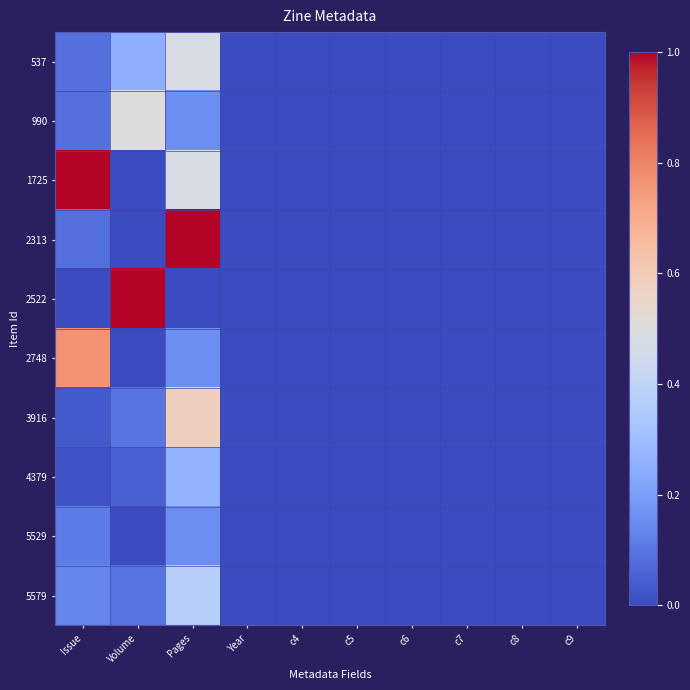

Reading right to left, what are all the values shown in this chart?

537: c9=0.0	c8=0.0	c7=0.0	c6=0.0	c5=0.0	c4=0.0	Year=0.0	Pages=0.5	Volume=0.2	Issue=0.1
990: c9=0.0	c8=0.0	c7=0.0	c6=0.0	c5=0.0	c4=0.0	Year=0.0	Pages=0.2	Volume=0.5	Issue=0.1
1725: c9=0.0	c8=0.0	c7=0.0	c6=0.0	c5=0.0	c4=0.0	Year=0.0	Pages=0.5	Volume=0.0	Issue=1.0
2313: c9=0.0	c8=0.0	c7=0.0	c6=0.0	c5=0.0	c4=0.0	Year=0.0	Pages=1.0	Volume=0.0	Issue=0.1
2522: c9=0.0	c8=0.0	c7=0.0	c6=0.0	c5=0.0	c4=0.0	Year=0.0	Pages=0.0	Volume=1.0	Issue=0.0
2748: c9=0.0	c8=0.0	c7=0.0	c6=0.0	c5=0.0	c4=0.0	Year=0.0	Pages=0.2	Volume=0.0	Issue=0.8
3916: c9=0.0	c8=0.0	c7=0.0	c6=0.0	c5=0.0	c4=0.0	Year=0.0	Pages=0.6	Volume=0.1	Issue=0.0
4379: c9=0.0	c8=0.0	c7=0.0	c6=0.0	c5=0.0	c4=0.0	Year=0.0	Pages=0.3	Volume=0.1	Issue=0.0
5529: c9=0.0	c8=0.0	c7=0.0	c6=0.0	c5=0.0	c4=0.0	Year=0.0	Pages=0.2	Volume=0.0	Issue=0.1
5579: c9=0.0	c8=0.0	c7=0.0	c6=0.0	c5=0.0	c4=0.0	Year=0.0	Pages=0.4	Volume=0.1	Issue=0.1